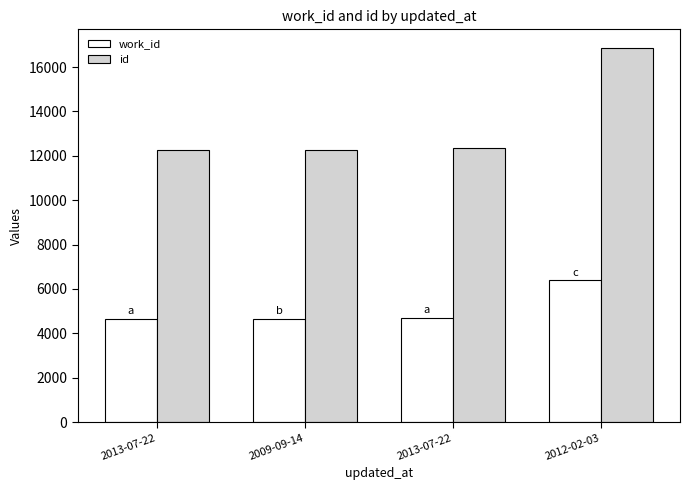

At which category does the chart reach its peak across all series?

2012-02-03